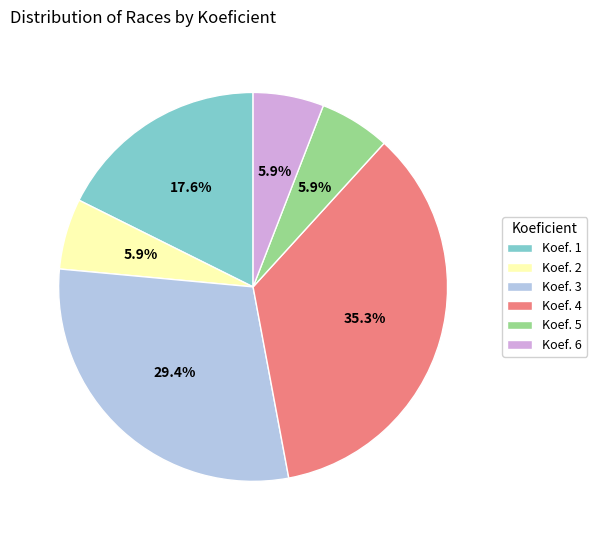

True or false: Koef. 4 accounts for 35% of the total.

True